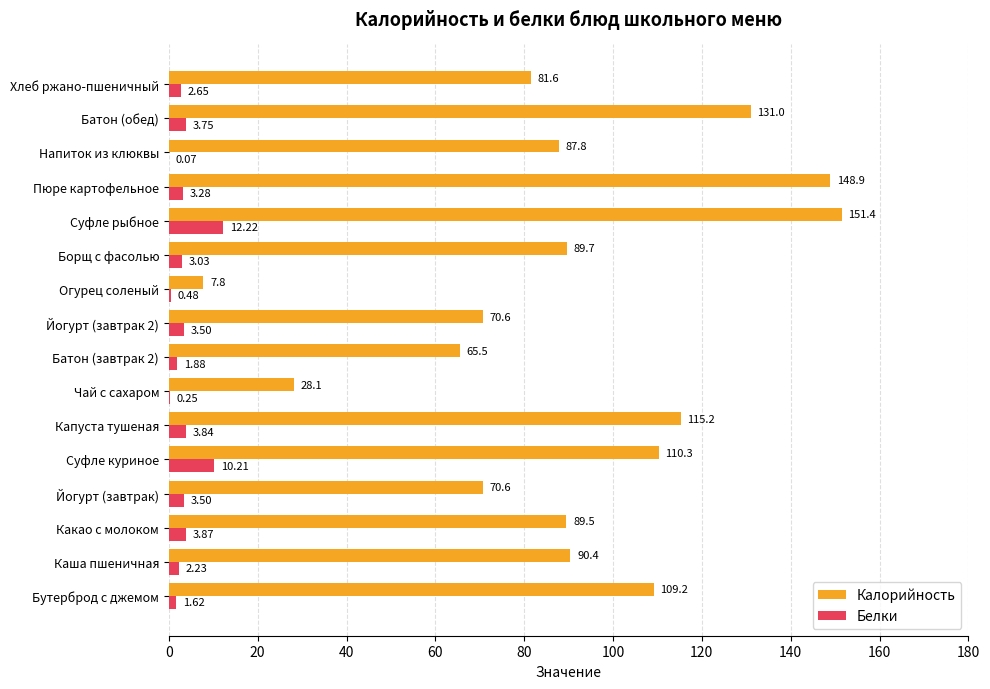

What is the sum of the Калорийность values at Каша пшеничная and Капуста тушеная?

205.6